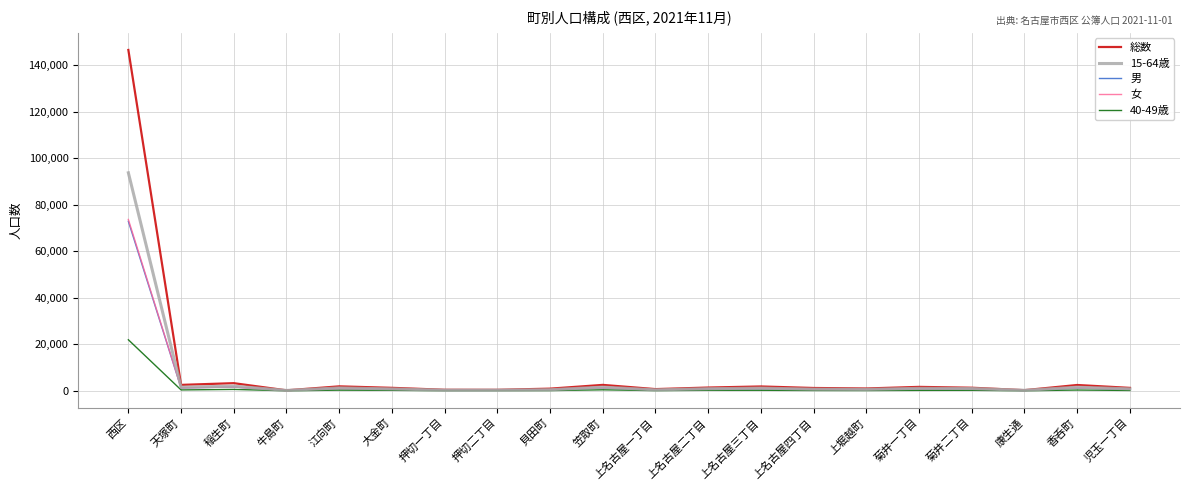

At which category is the sum across all series the highest?

西区